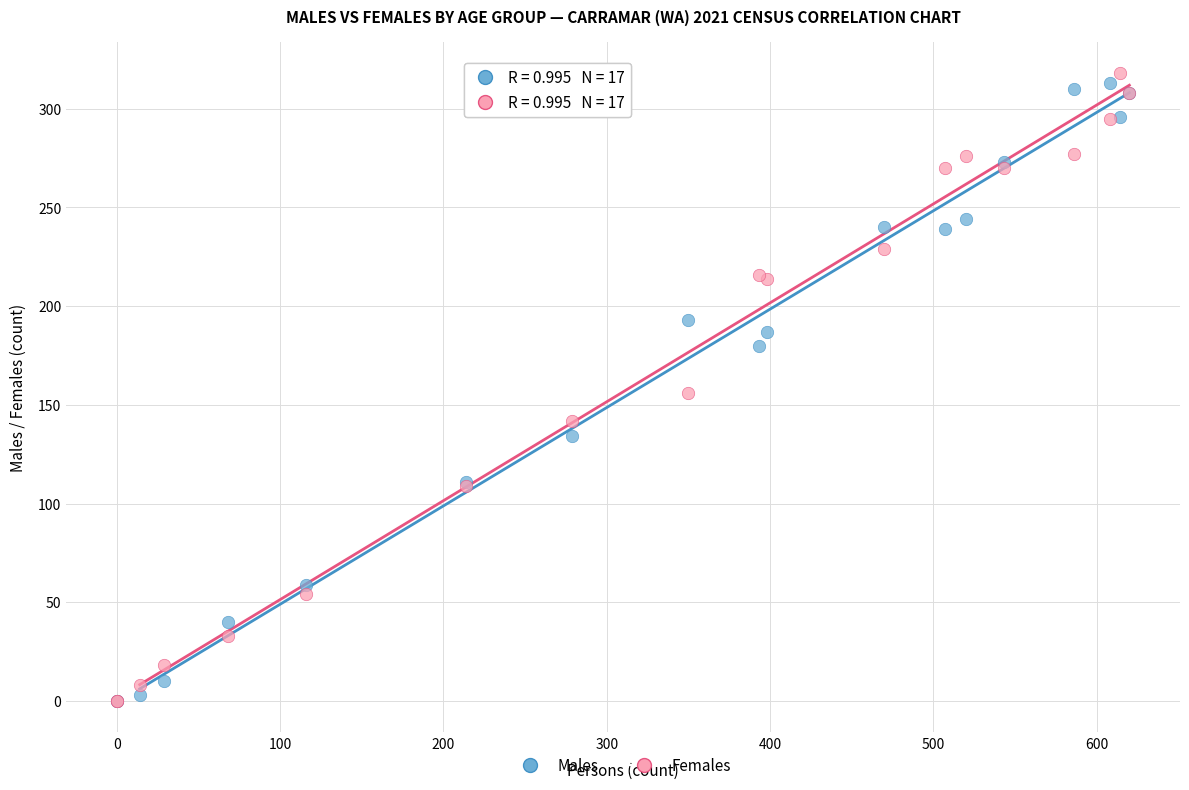

What are all the series names shown in the legend?

Males, Females